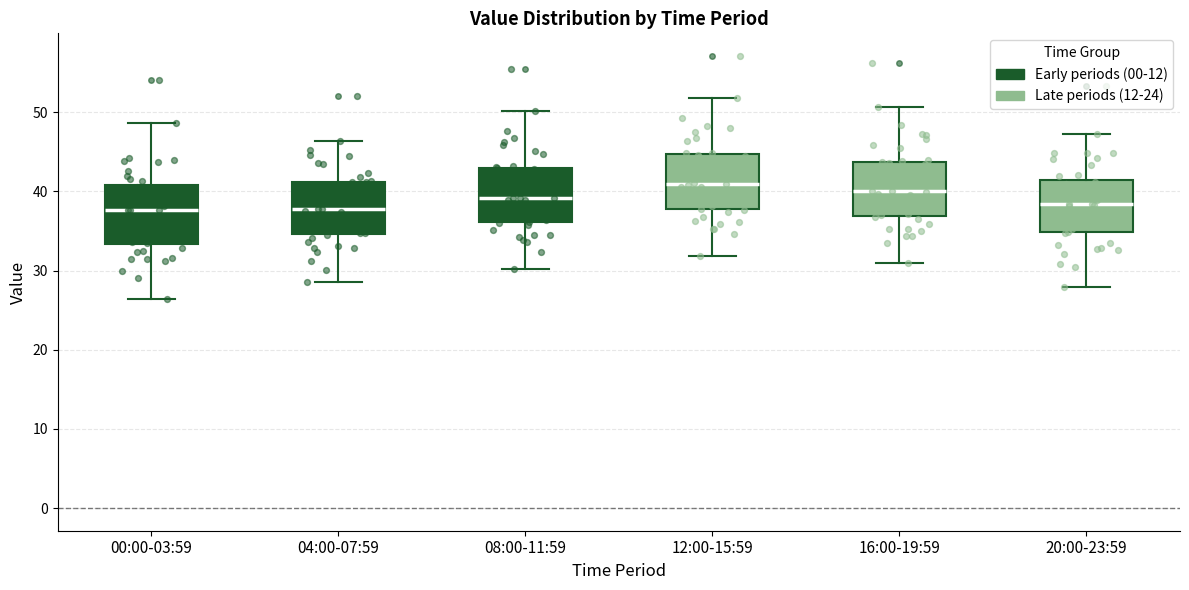

Where is the lower edge of the box for 08:00-11:59 on the y-axis? The values are not printed on the chart, so give them approximately, as read against the axis.

36